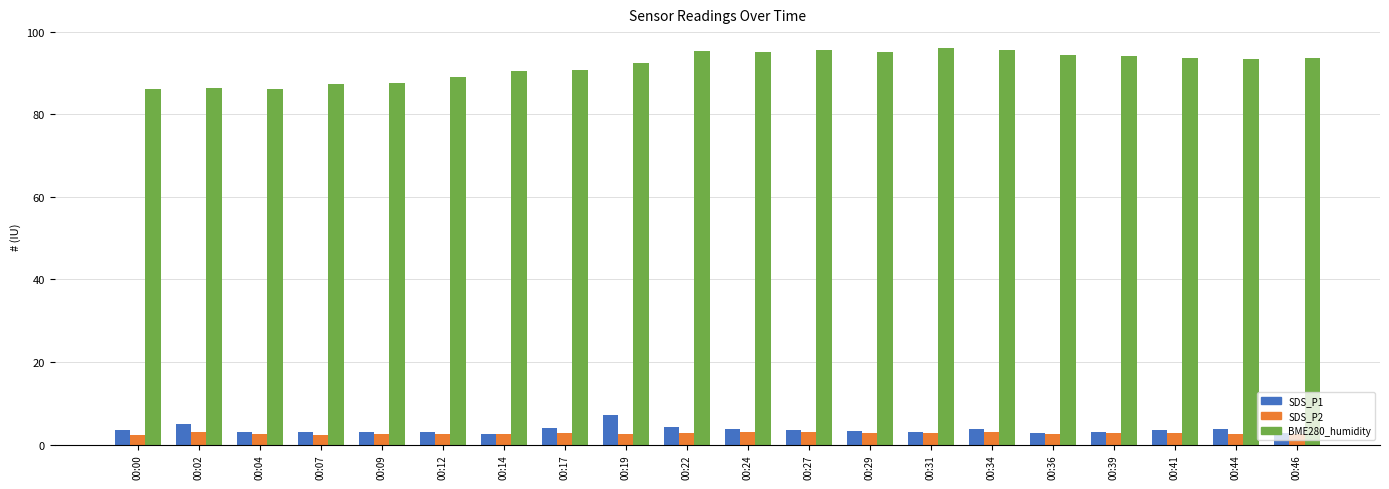

True or false: SDS_P1 has a value of 3.7 at 00:24.

True